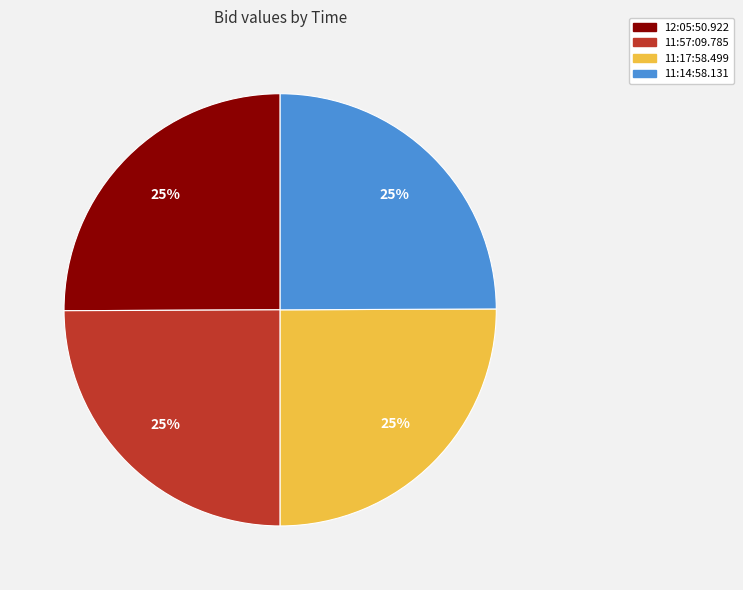

How many segments does this pie chart have?

4